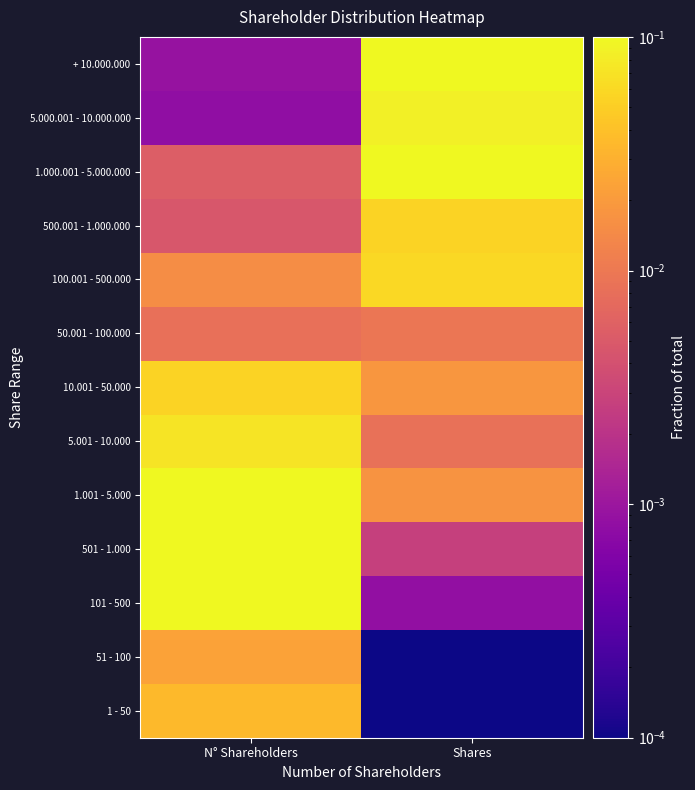

Reading right to left, extract all data points from this chart.

1 - 50: Shares=0.0	N° Shareholders=0.0
51 - 100: Shares=0.0	N° Shareholders=0.0
101 - 500: Shares=0.0	N° Shareholders=0.2
501 - 1.000: Shares=0.0	N° Shareholders=0.2
1.001 - 5.000: Shares=0.0	N° Shareholders=0.4
5.001 - 10.000: Shares=0.0	N° Shareholders=0.1
10.001 - 50.000: Shares=0.0	N° Shareholders=0.1
50.001 - 100.000: Shares=0.0	N° Shareholders=0.0
100.001 - 500.000: Shares=0.1	N° Shareholders=0.0
500.001 - 1.000.000: Shares=0.1	N° Shareholders=0.0
1.000.001 - 5.000.000: Shares=0.2	N° Shareholders=0.0
5.000.001 - 10.000.000: Shares=0.1	N° Shareholders=0.0
+ 10.000.000: Shares=0.6	N° Shareholders=0.0